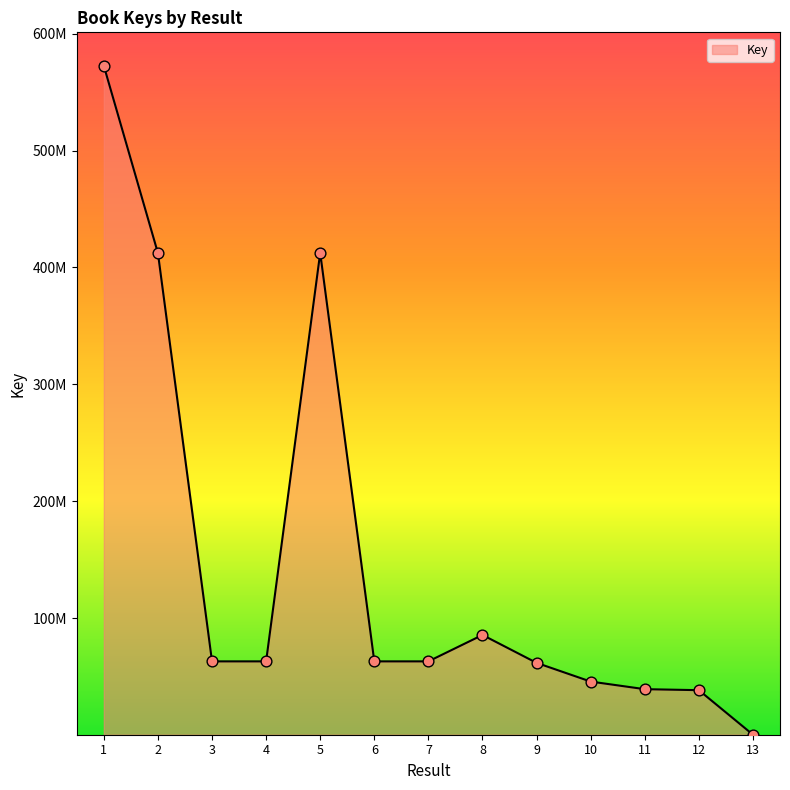

What is the ratio of the value at 5 to the value at 2?

1.0